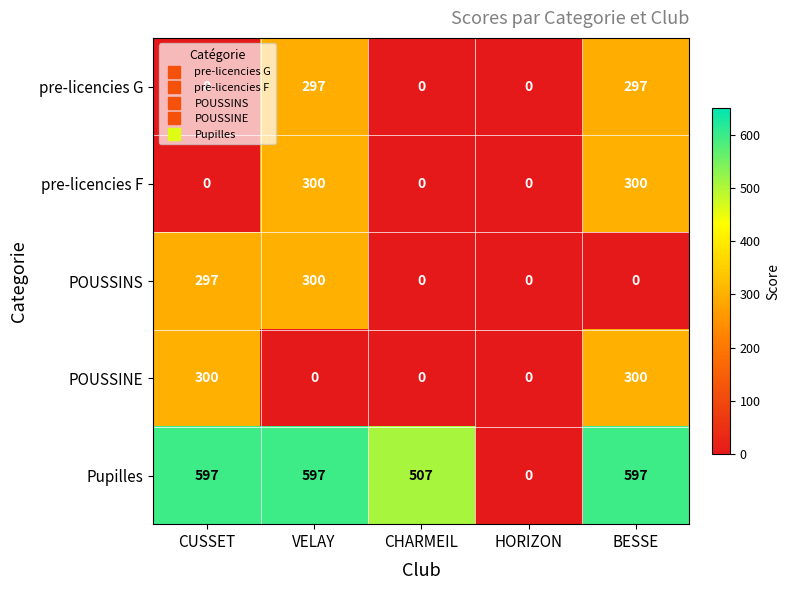

At which label does Pupilles reach its minimum?

HORIZON